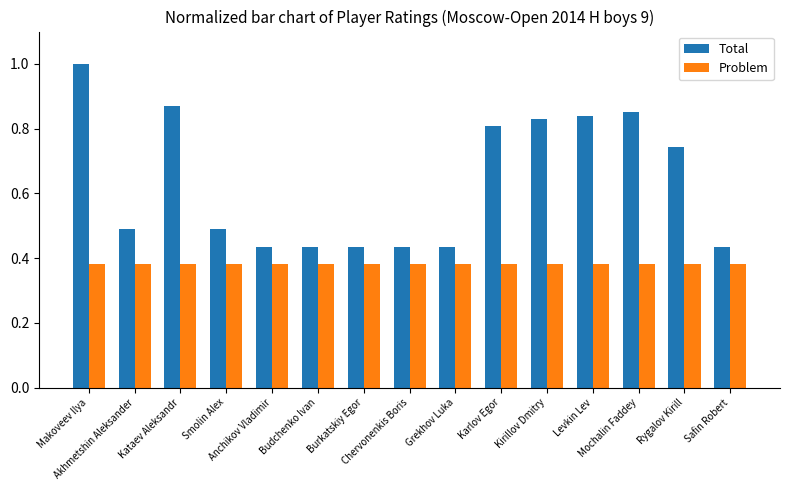

What is the difference between the maximum and minimum values in the Total series?

0.6